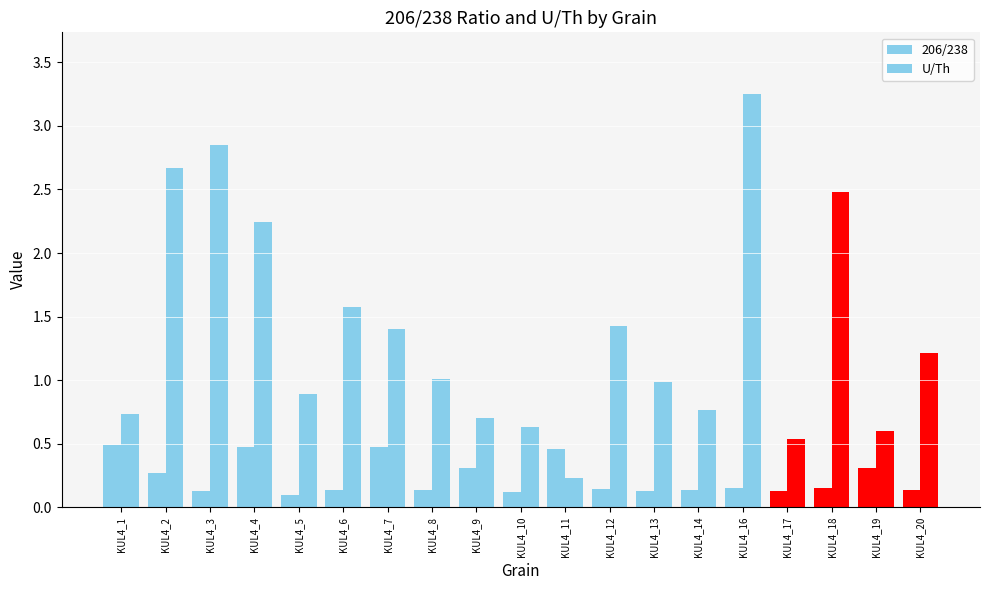

Are the bars grouped side by side (vs. stacked)?

Yes